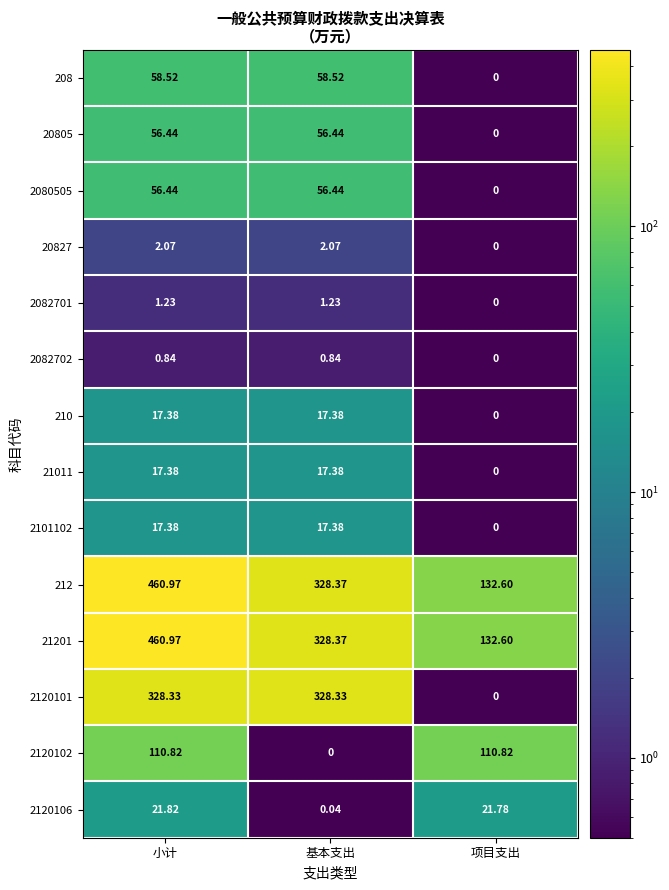

Which category has the lowest value in the 20827 series?

项目支出